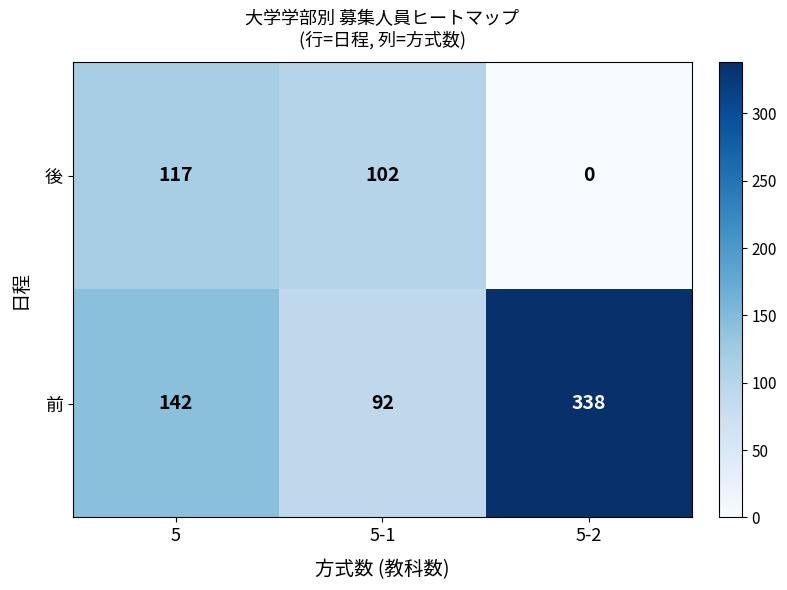

Which series has the largest total across all categories?

前